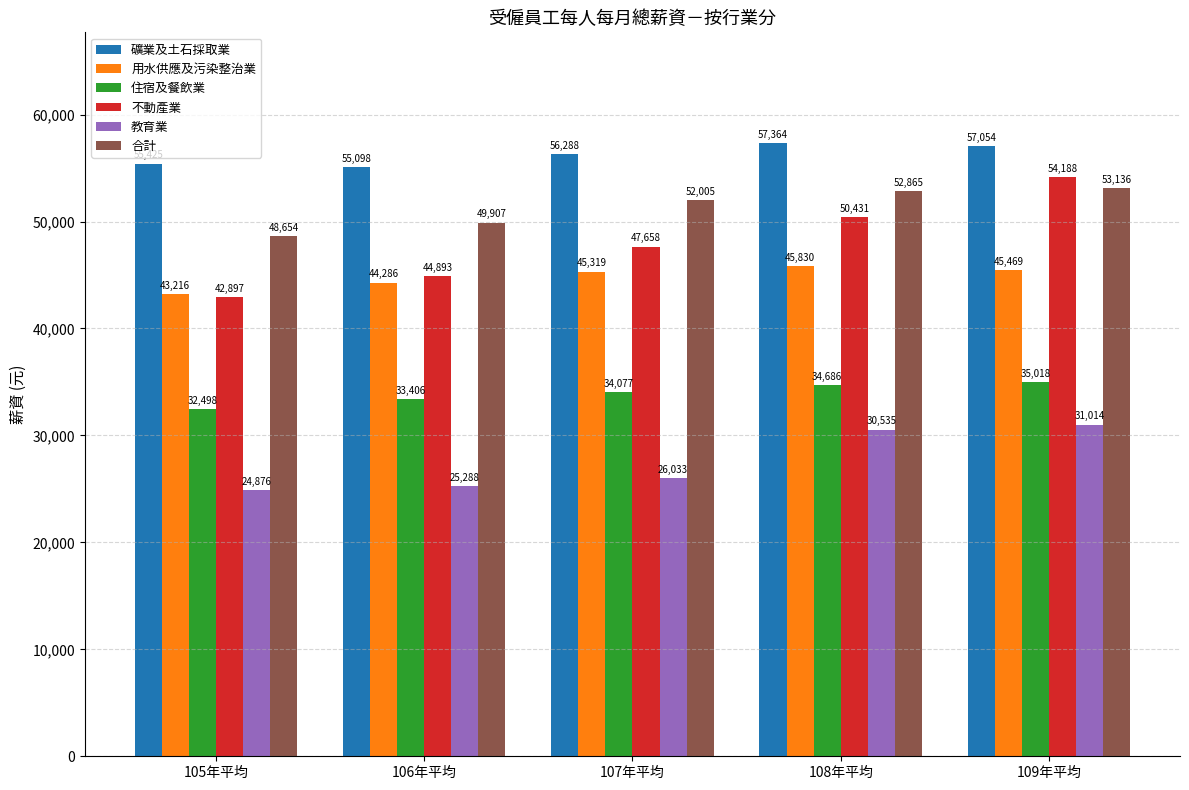

What is the approximate value of 合計 at 109年平均, to the nearest 10?

53140